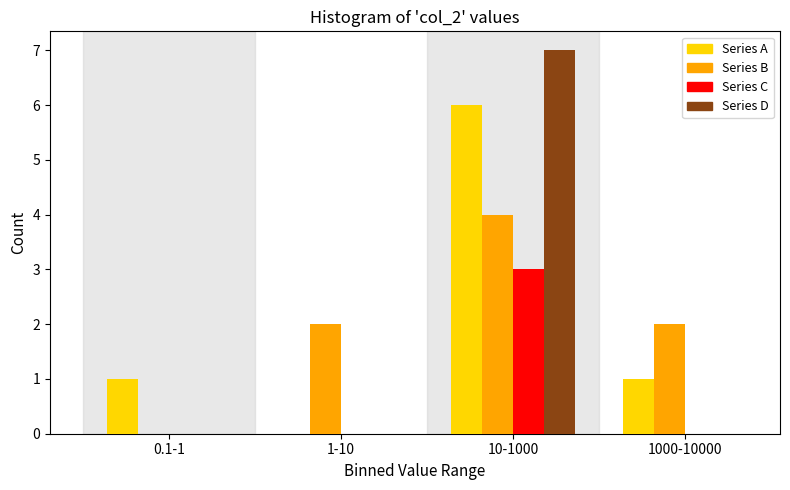

Reading right to left, what are all the values shown in this chart?

Series A: 1000-10000=1	10-1000=6	1-10=0	0.1-1=1
Series B: 1000-10000=2	10-1000=4	1-10=2	0.1-1=0
Series C: 1000-10000=0	10-1000=3	1-10=0	0.1-1=0
Series D: 1000-10000=0	10-1000=7	1-10=0	0.1-1=0